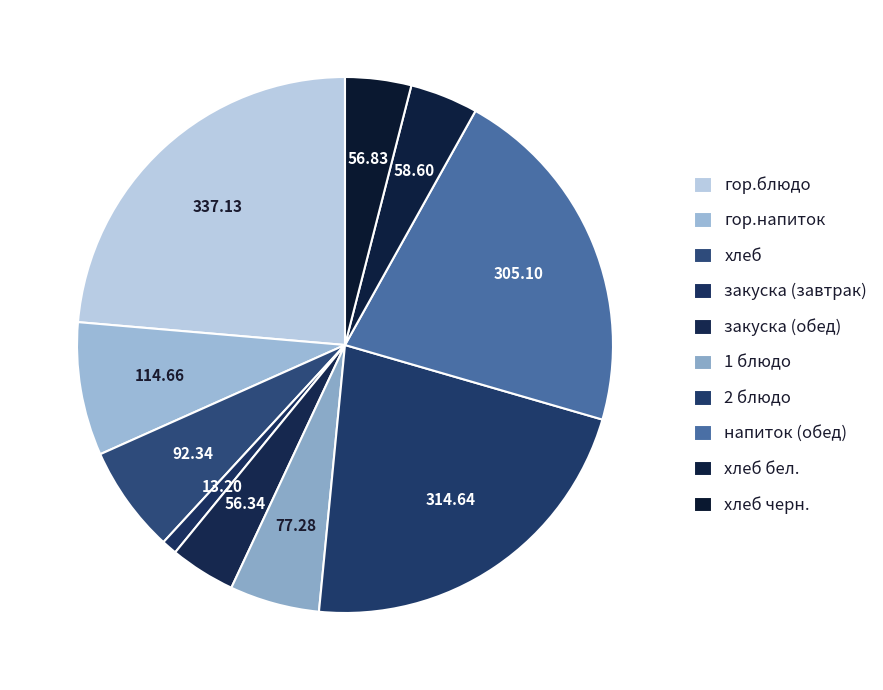

How many segments does this pie chart have?

10